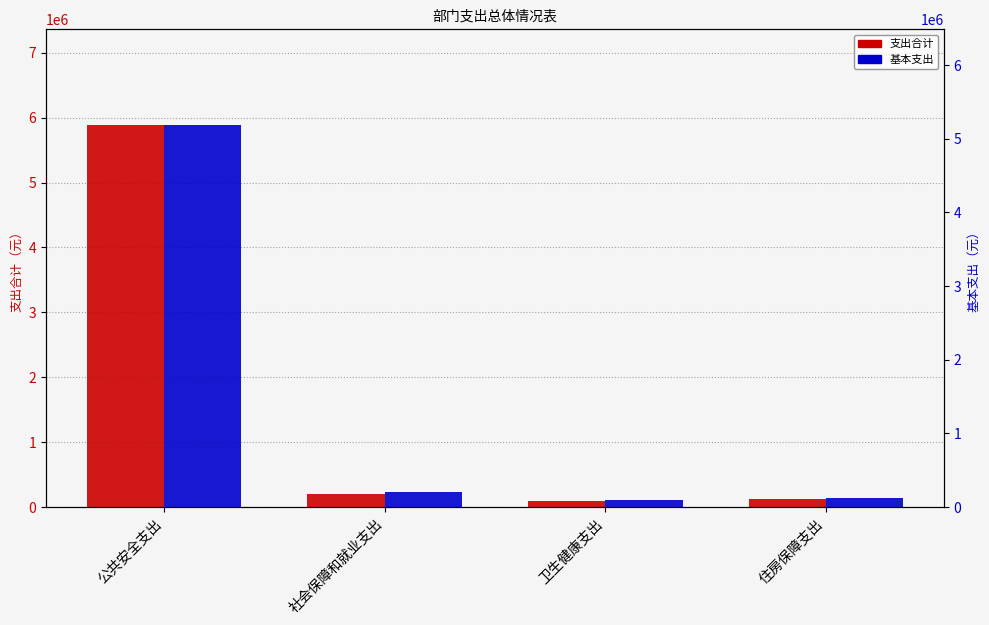

Is the value of 基本支出 at 住房保障支出 greater than the value of 支出合计 at 社会保障和就业支出?

No